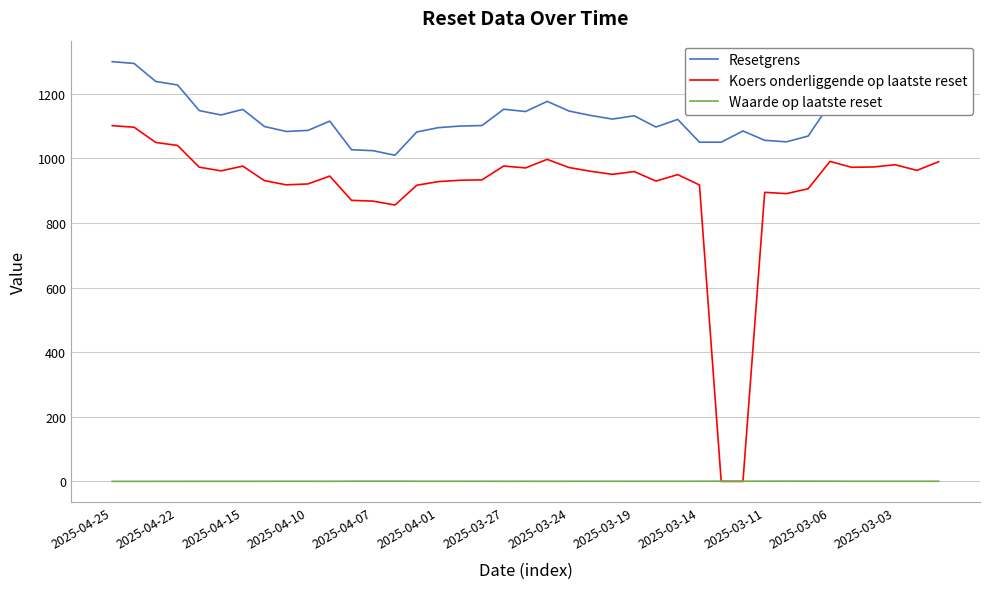

True or false: Waarde op laatste reset and Resetgrens intersect in this chart.

False